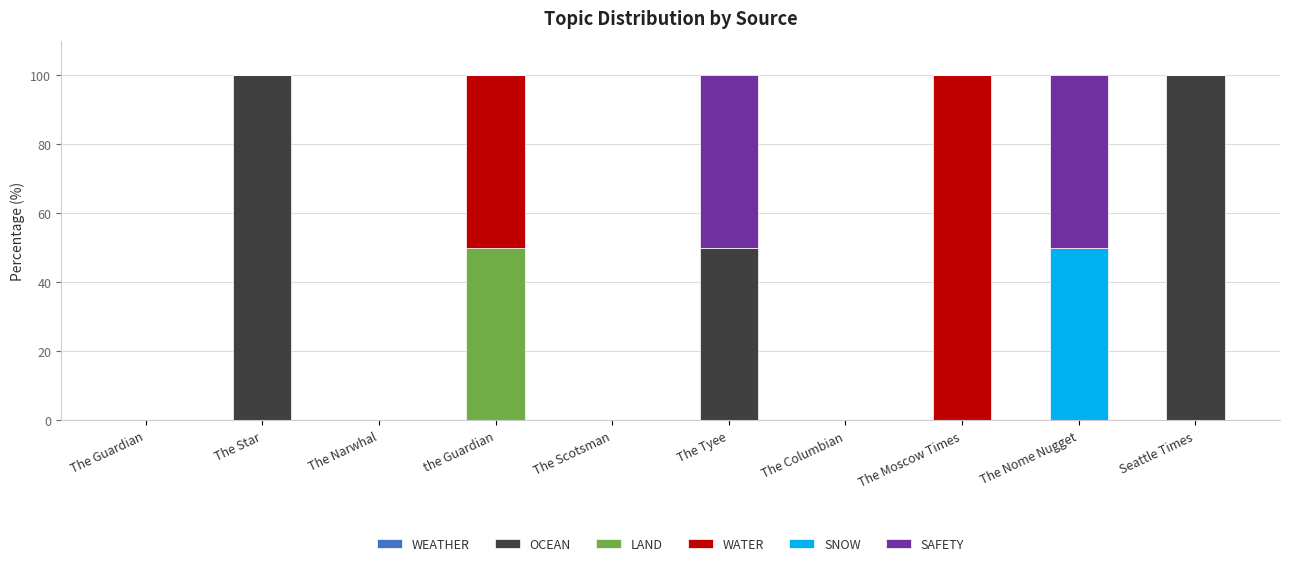

True or false: OCEAN has a value of 0 at The Guardian.

True